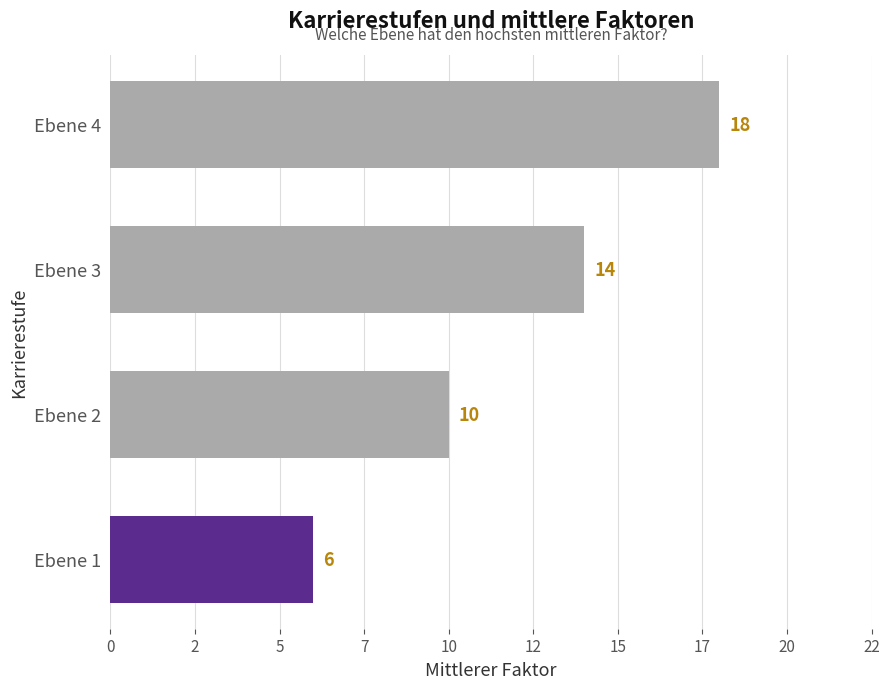

Does the chart contain any negative values?

No